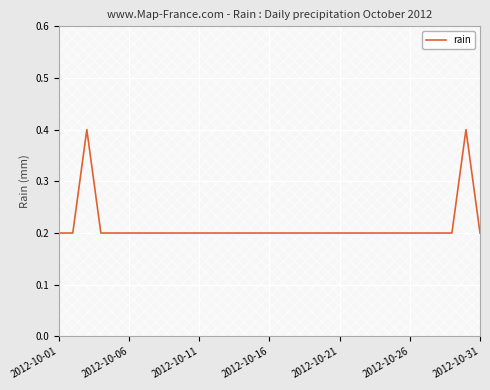

What is the highest value of the rain series?

0.4